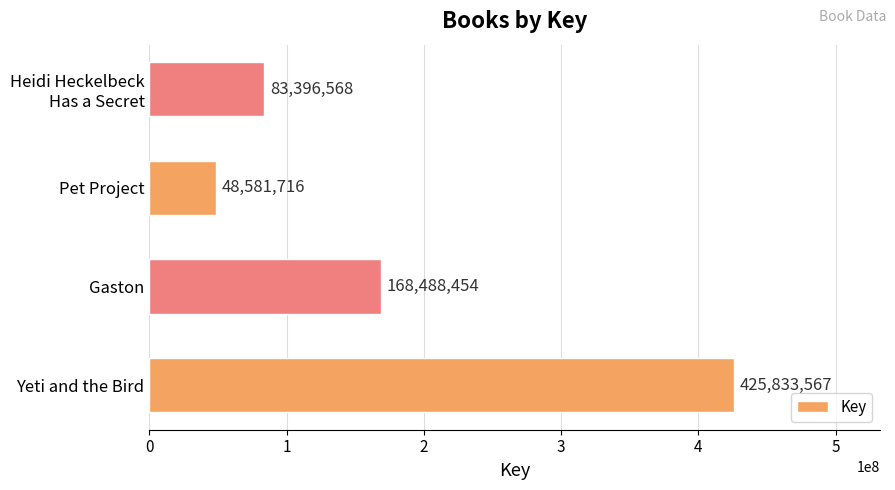

Which category has the lowest value across all series?

Pet Project